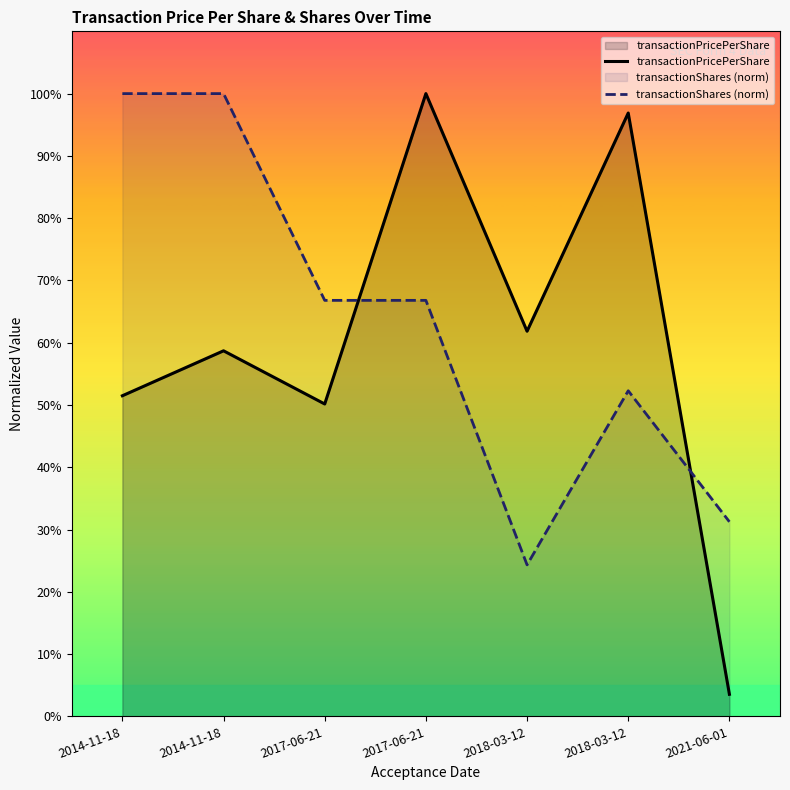

True or false: transactionShares (norm) has a value of 155.7 at 2014-11-18.

False